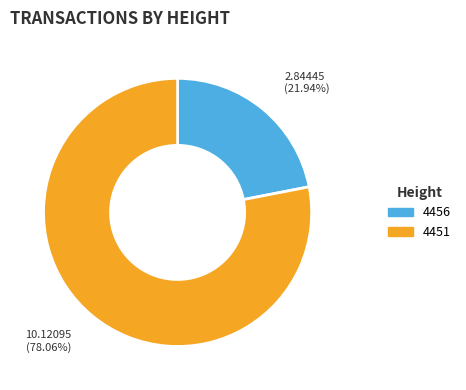

Which category has the biggest portion of the pie?

10.12095 (78.06%)